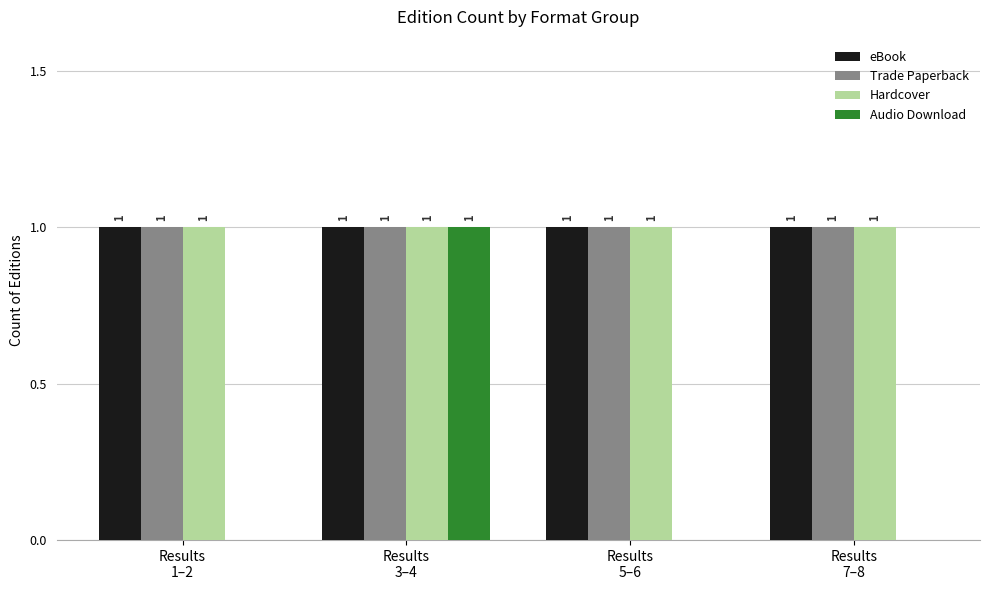

Does the chart contain stacked bars?

No